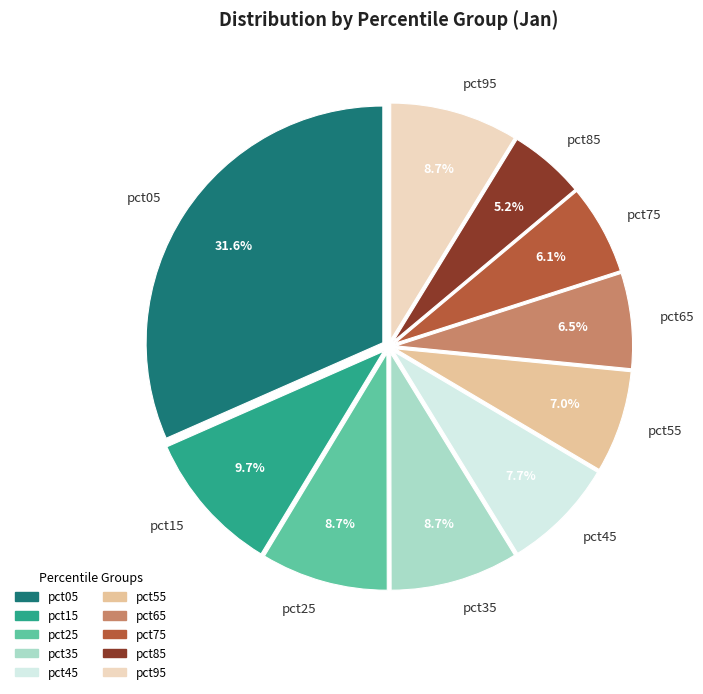

Is there any slice that represents more than half of the pie?

No